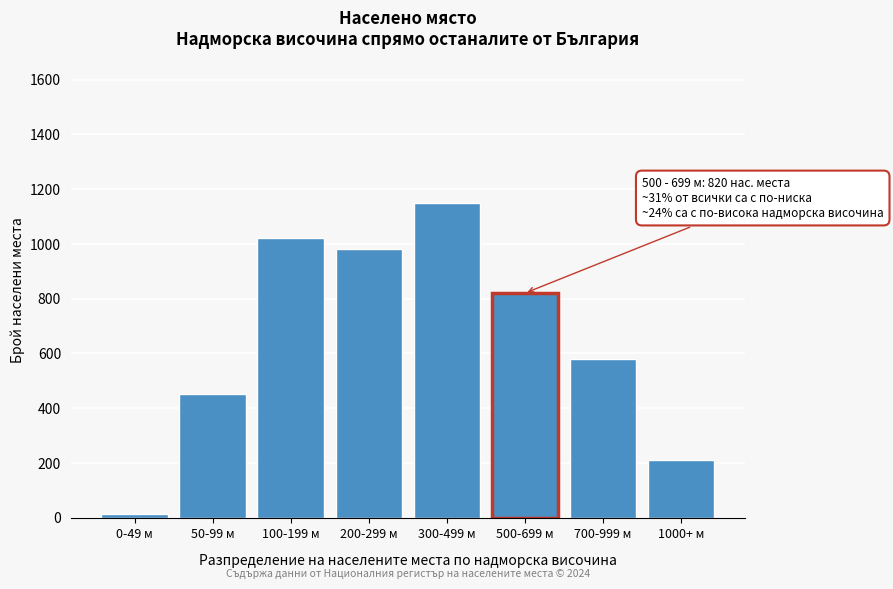

Reading left to right, list all the values displayed in this chart.

12	450	1020	980	1150	820	580	210